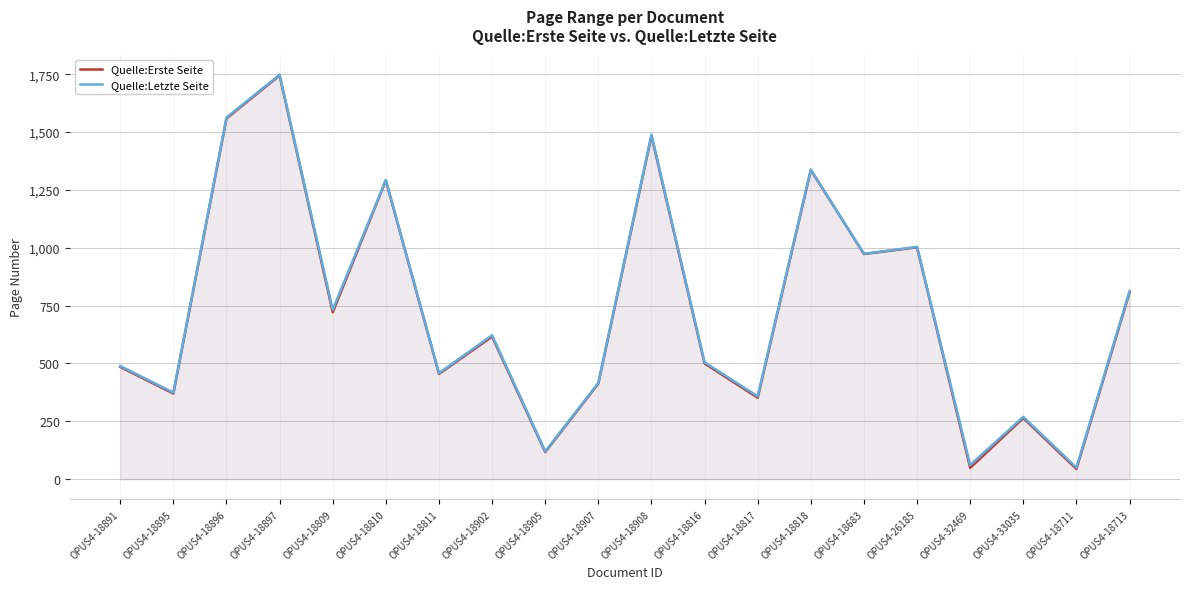

Rank the categories by Quelle:Erste Seite value from highest to lowest.

OPUS4-18897, OPUS4-18896, OPUS4-18908, OPUS4-18818, OPUS4-18810, OPUS4-26185, OPUS4-18683, OPUS4-18713, OPUS4-18809, OPUS4-18902, OPUS4-18816, OPUS4-18891, OPUS4-18811, OPUS4-18907, OPUS4-18895, OPUS4-18817, OPUS4-33035, OPUS4-18905, OPUS4-32469, OPUS4-18711